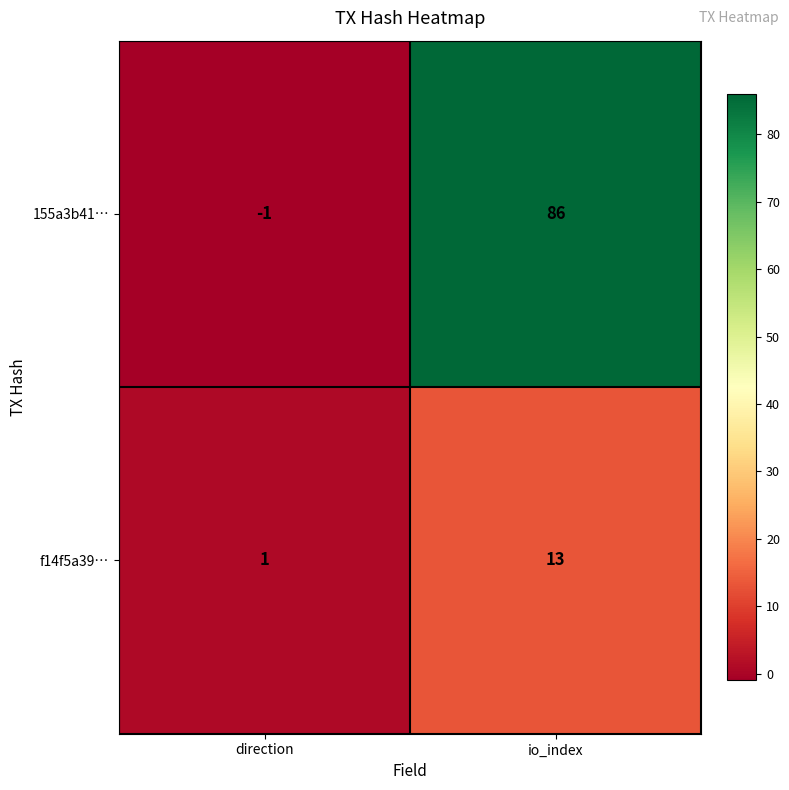

Count the number of data series in this chart.

2